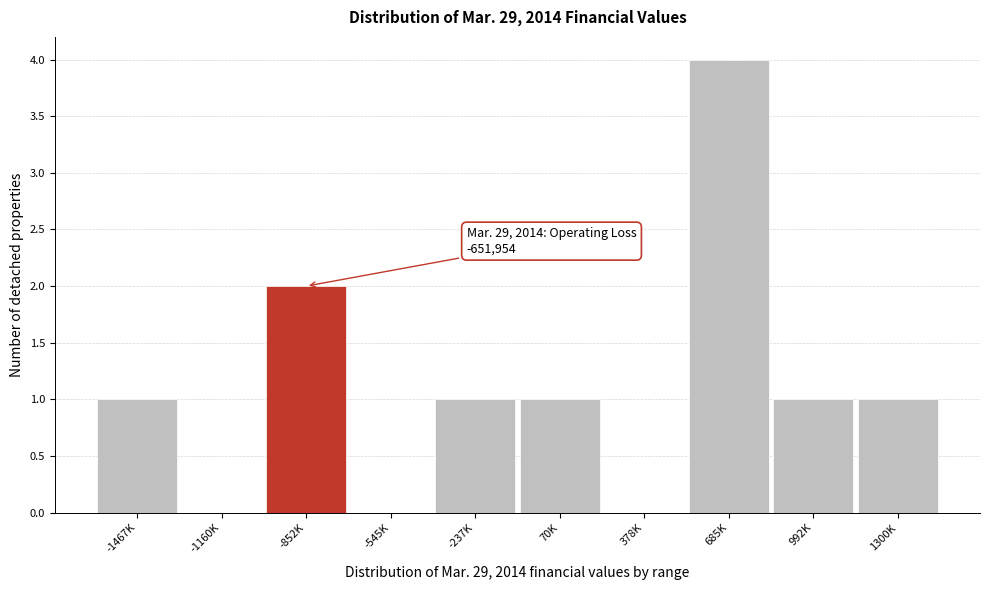

Reading right to left, what are all the values shown in this chart?

1300K=1	992K=1	685K=4	378K=0	70K=1	-237K=1	-545K=0	-852K=2	-1160K=0	-1467K=1